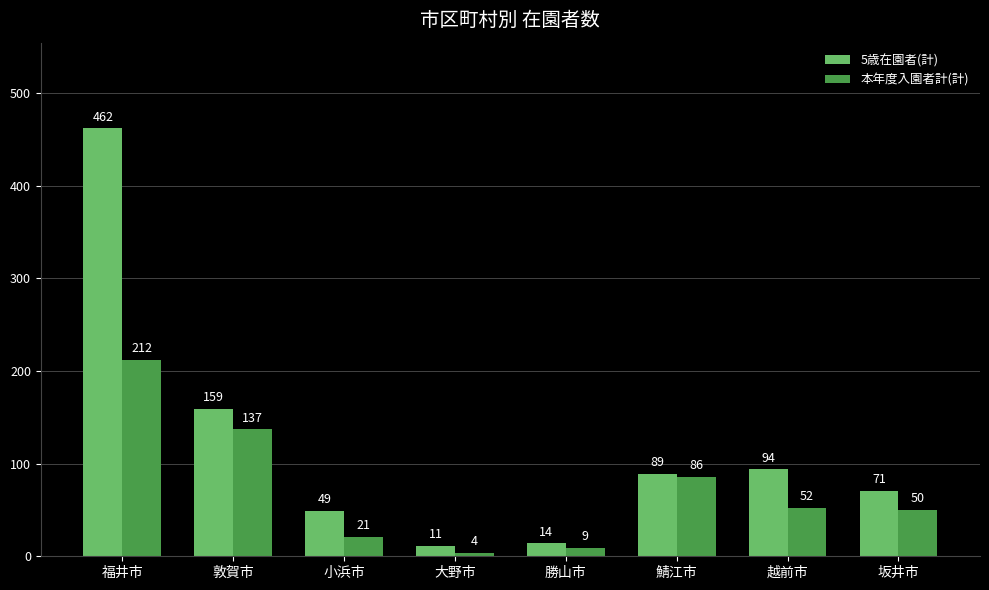

What are all the series names shown in the legend?

5歳在園者(計), 本年度入園者計(計)